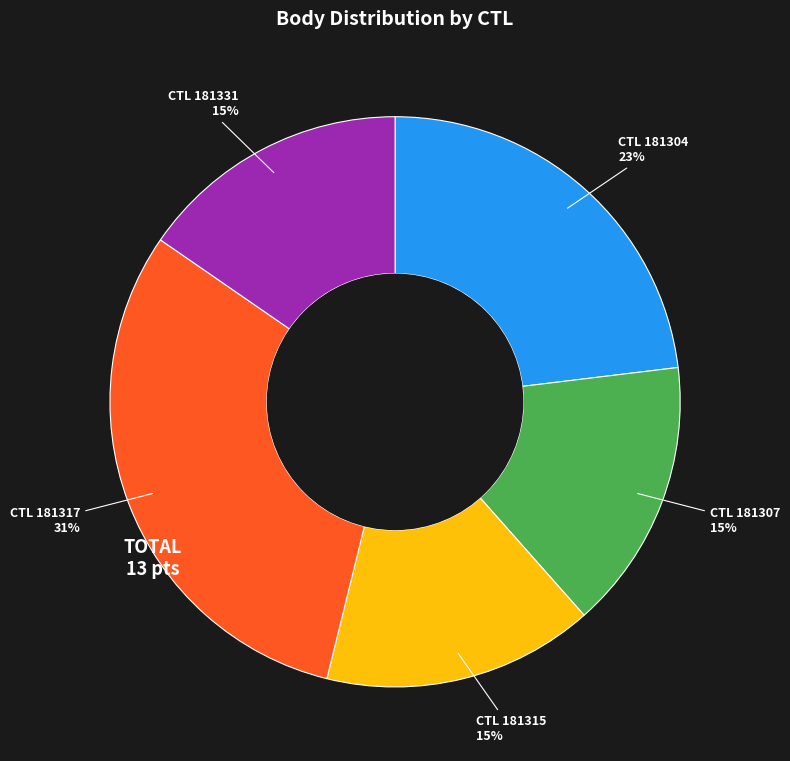

Is there any slice that represents more than half of the pie?

No